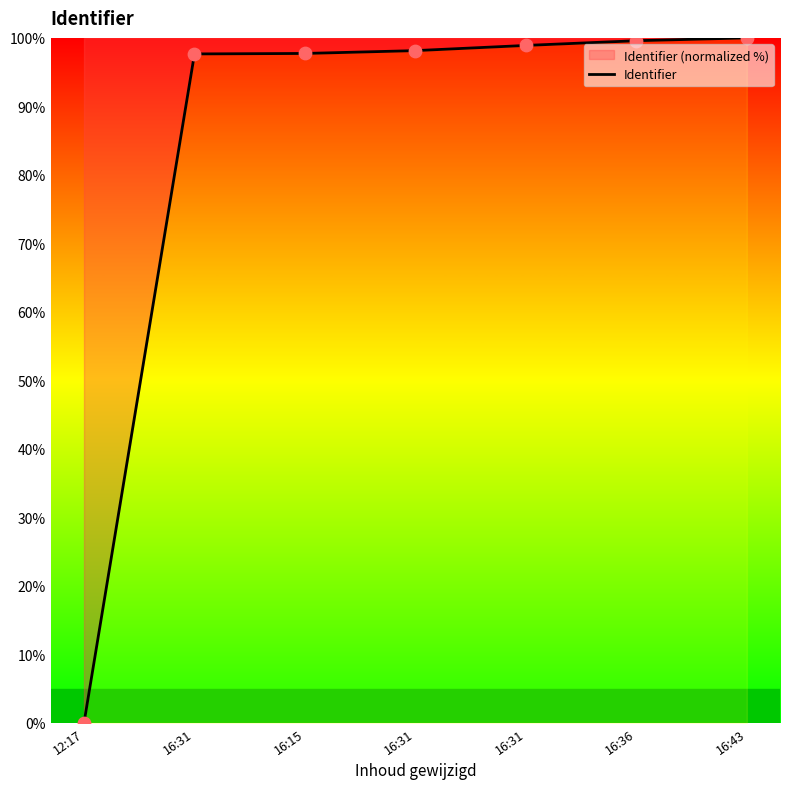

What is the change in value from 16:31 to 16:15?

+0.1